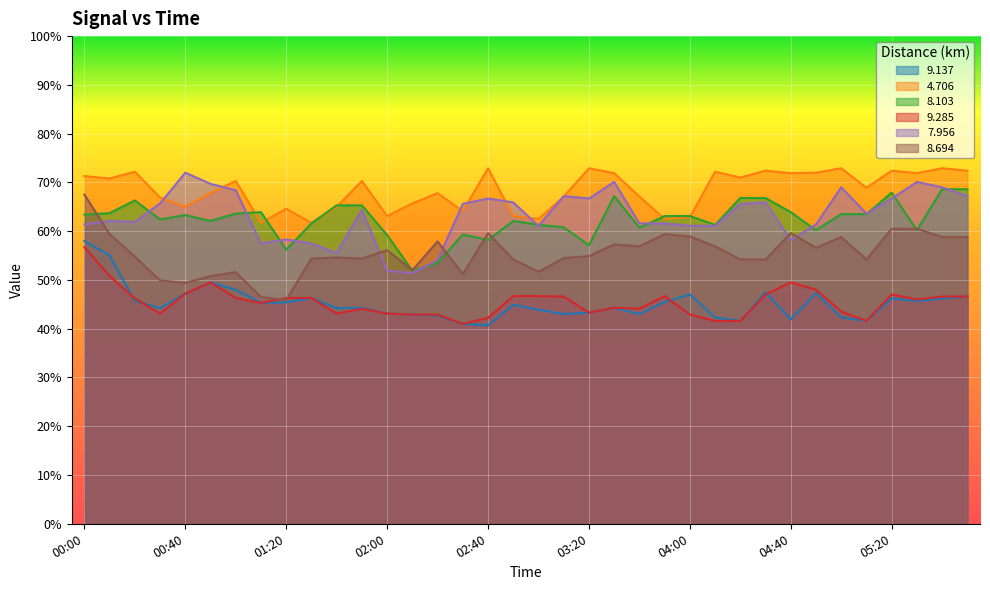

What is the difference between the highest and lowest values at 05:50?

25.8